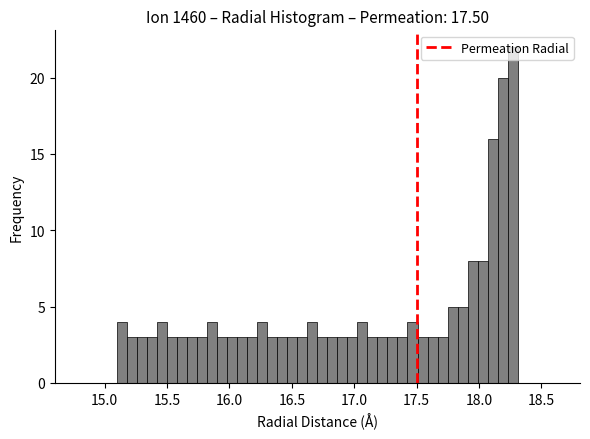

Around what value on the x-axis is the tallest bar? Give the approximate position of its centre, as read against the axis.

18.25